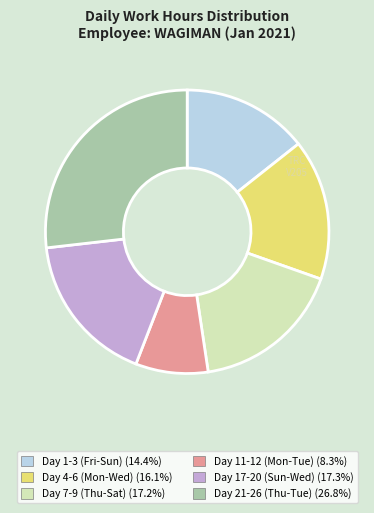

Is there a majority slice in this chart?

No